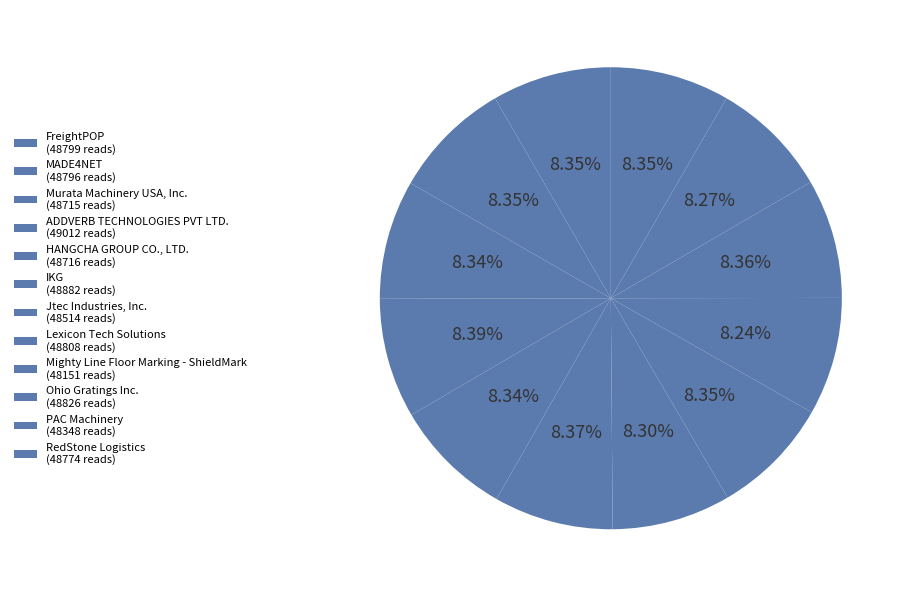

What portion of the pie excludes Ohio Gratings Inc.?

91.6%